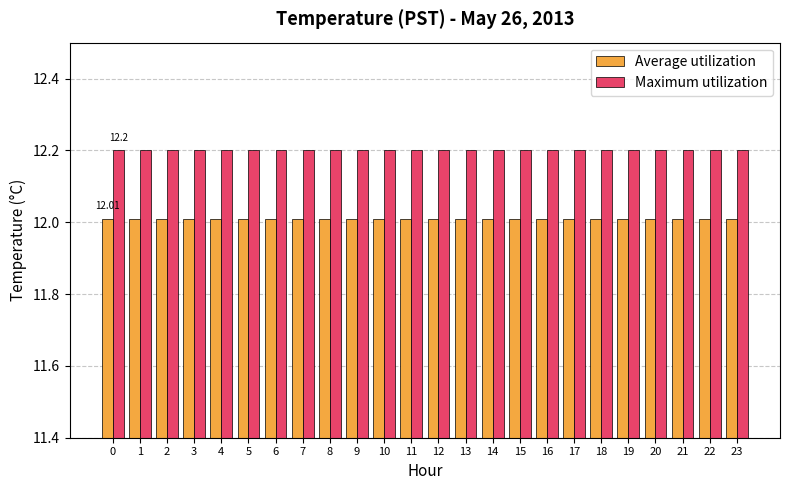

The value of Average utilization at 2 is 16.1. True or false?

False